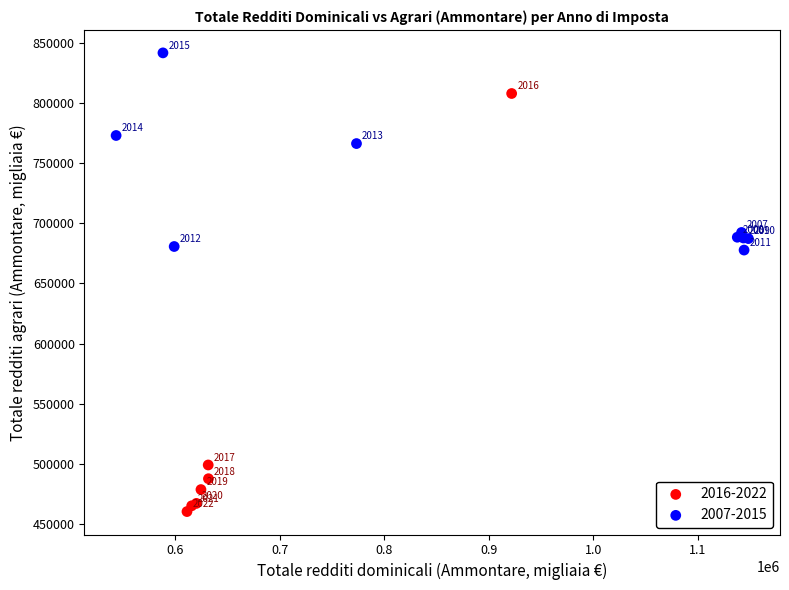

Which series has the largest Y range (max minus min)?

2016-2022